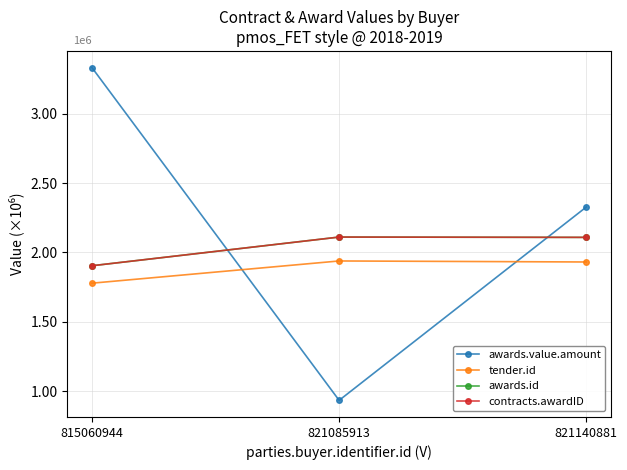

Does the chart display data point markers on the line(s)?

Yes